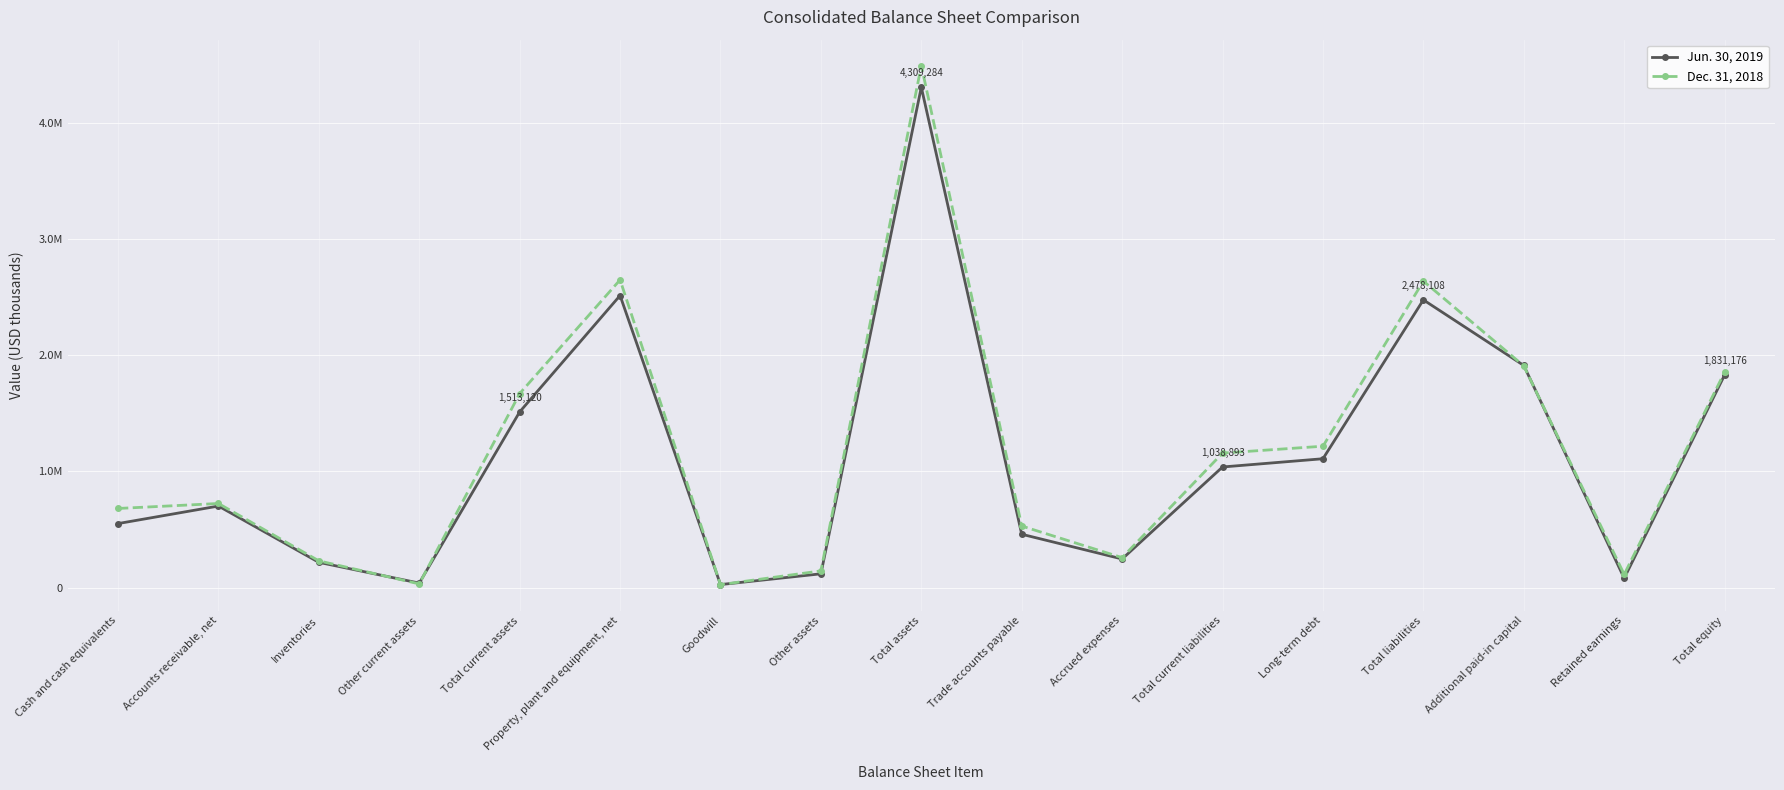

Which has a higher value, Long-term debt or Accounts receivable, net?

Long-term debt